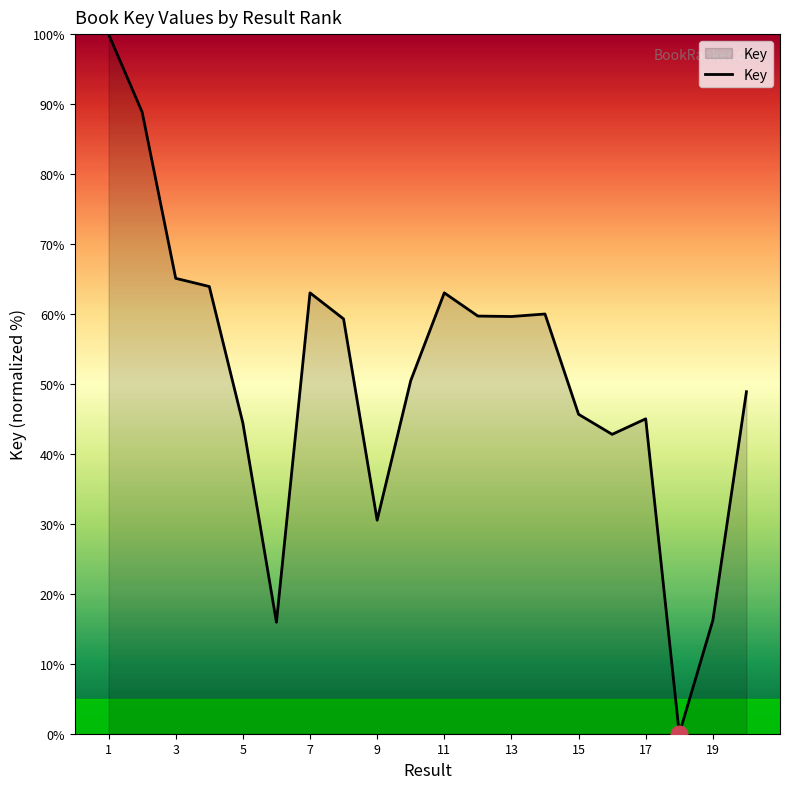

What is the difference between the maximum and minimum values?

100.0